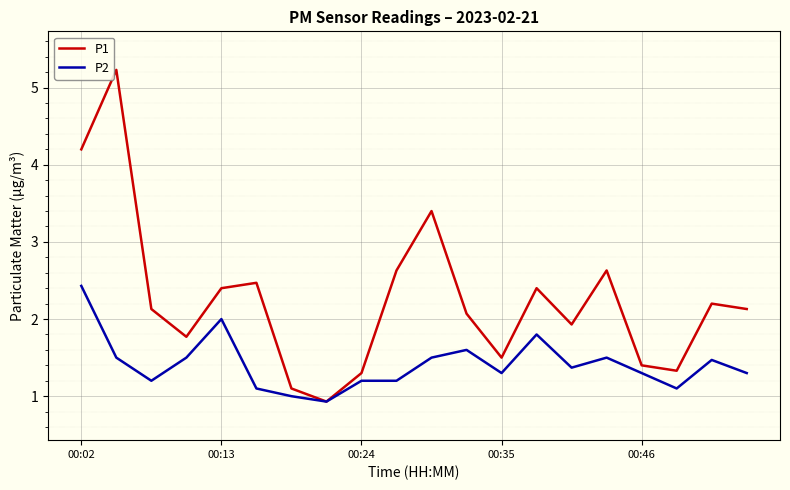

Which series has the widest spread of values?

P1